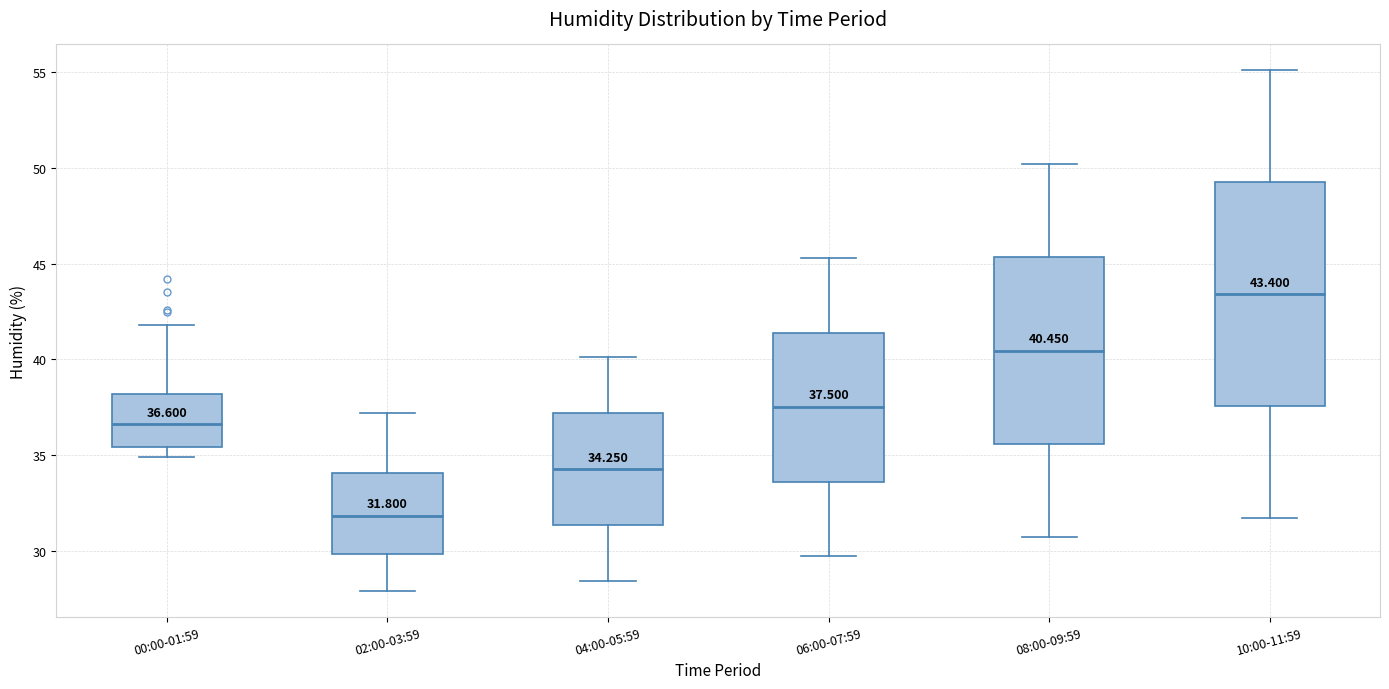

Comparing the boxes themselves (not the whiskers), which one is the tallest?

10:00-11:59